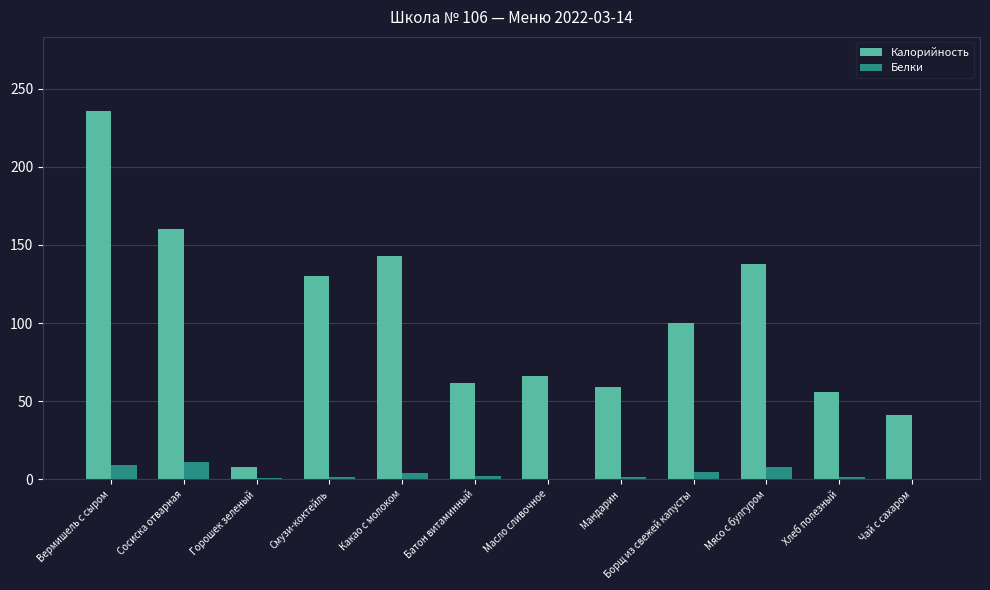

Read the Калорийность value at Мясо с булгуром.

138.0